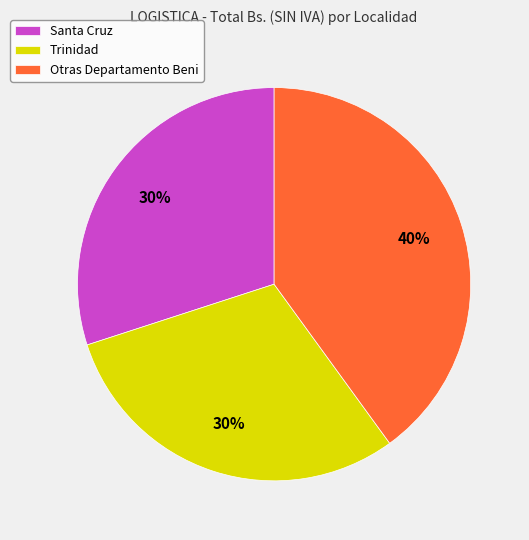

How many slices are in this pie chart?

3